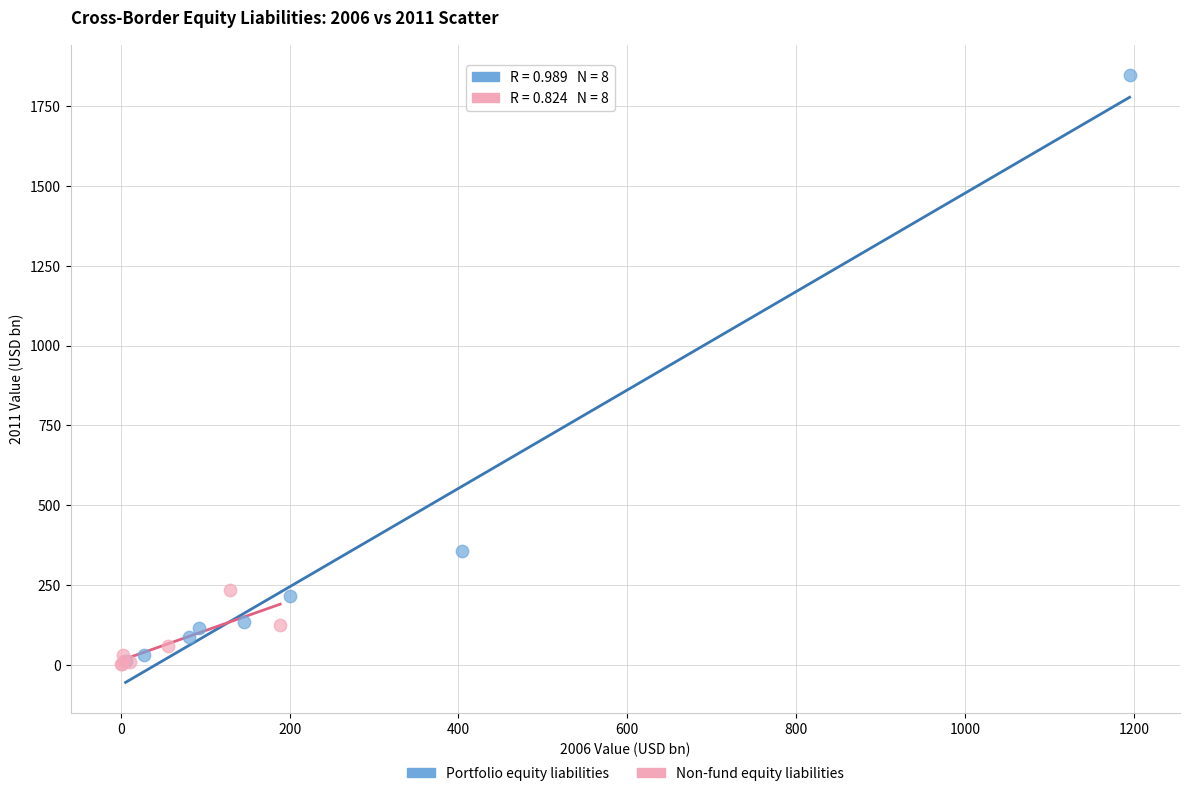

Which series reaches the maximum Y coordinate?

Portfolio equity liabilities